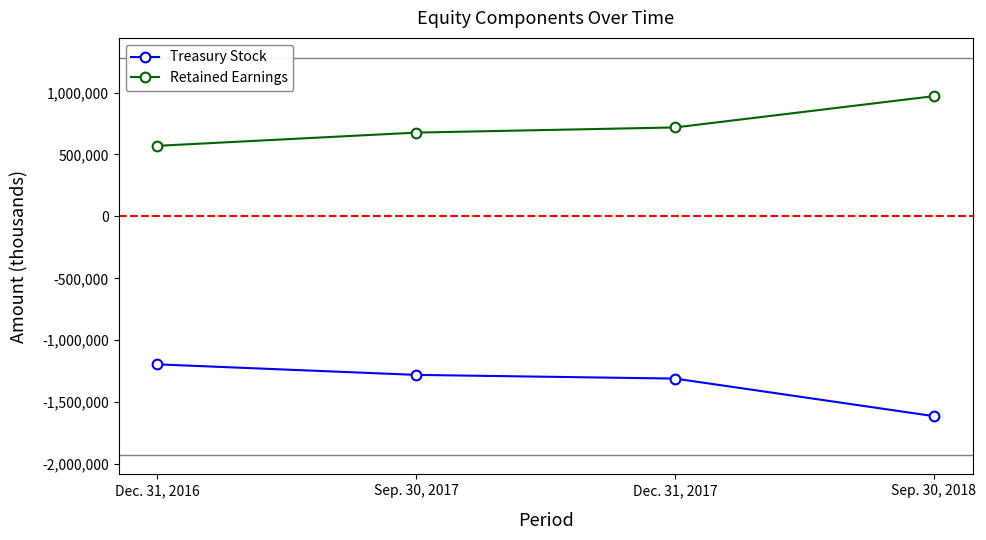

Rank the series at Sep. 30, 2018 from lowest to highest value.

Treasury Stock, Retained Earnings